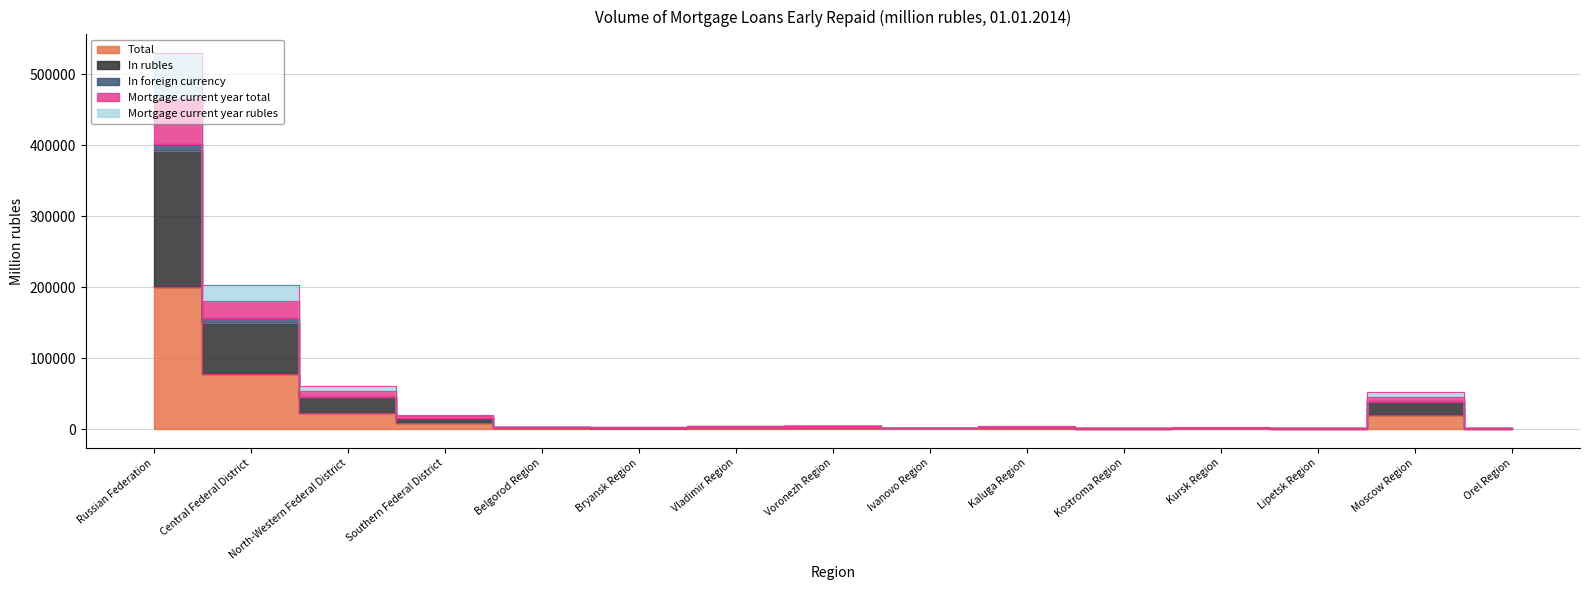

What is the value of the Mortgage current year rubles point at the 8th from the left?

4358